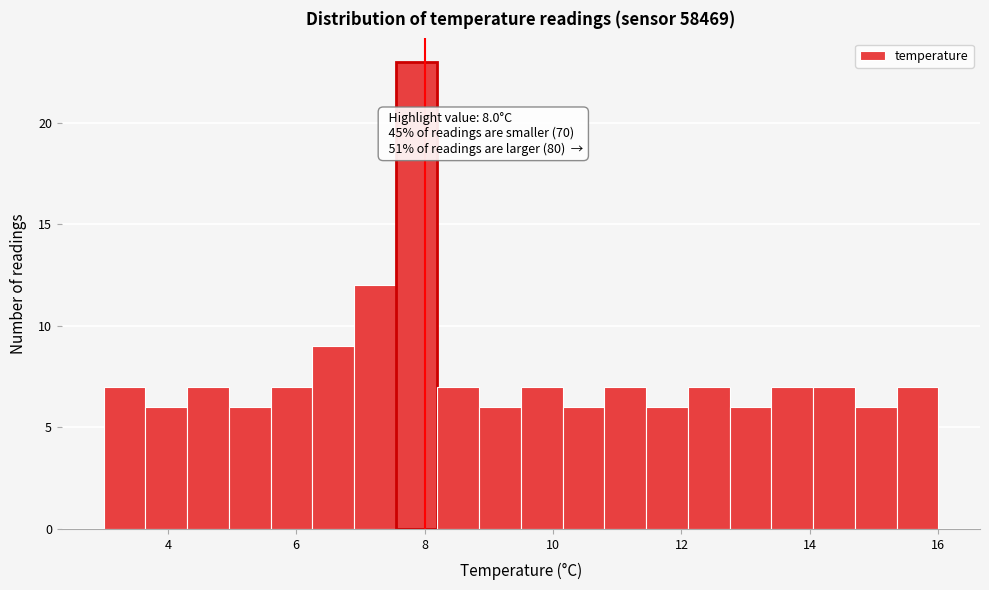

Read against the x-axis, roughly where is the centre of the tallest bar?

7.8